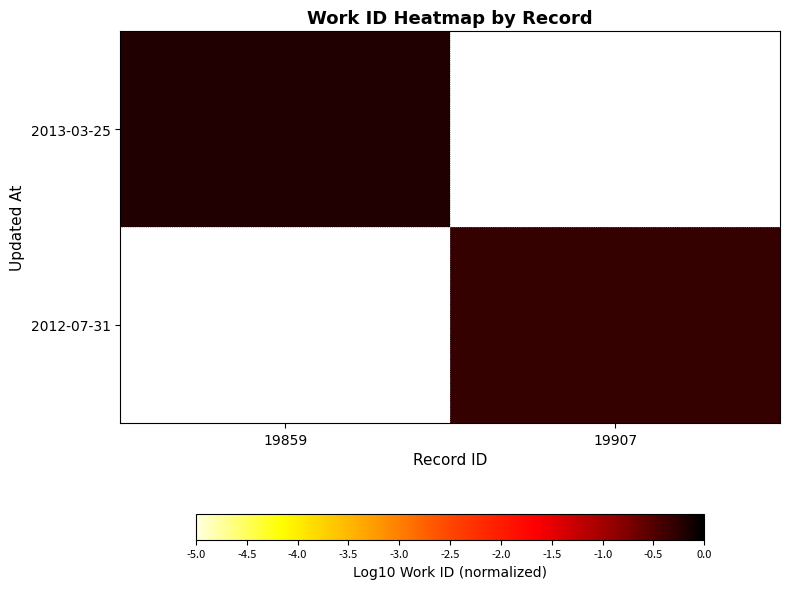

List the labels in order of 2013-03-25 value, largest first.

19859, 19907